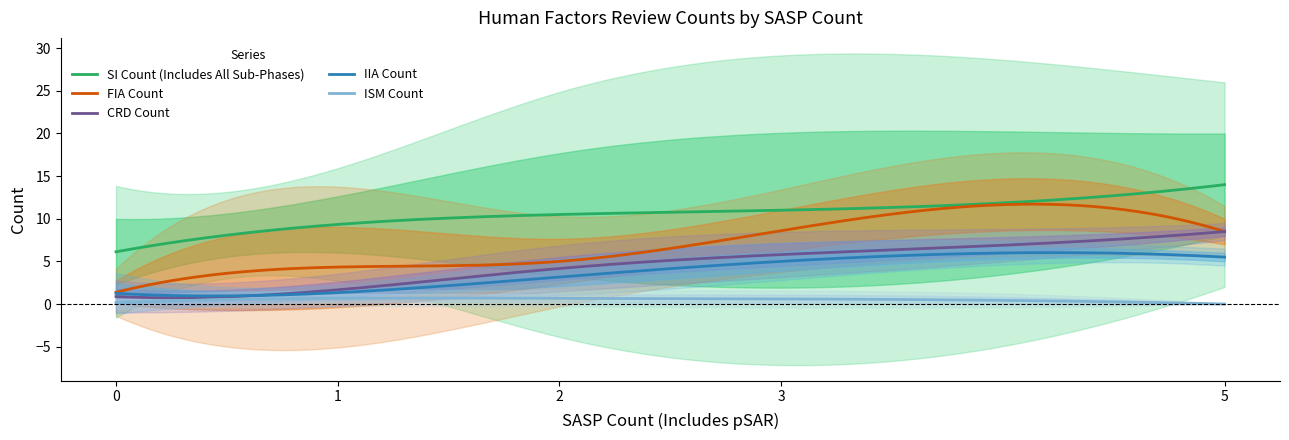

How many categories are shown in the chart?

6